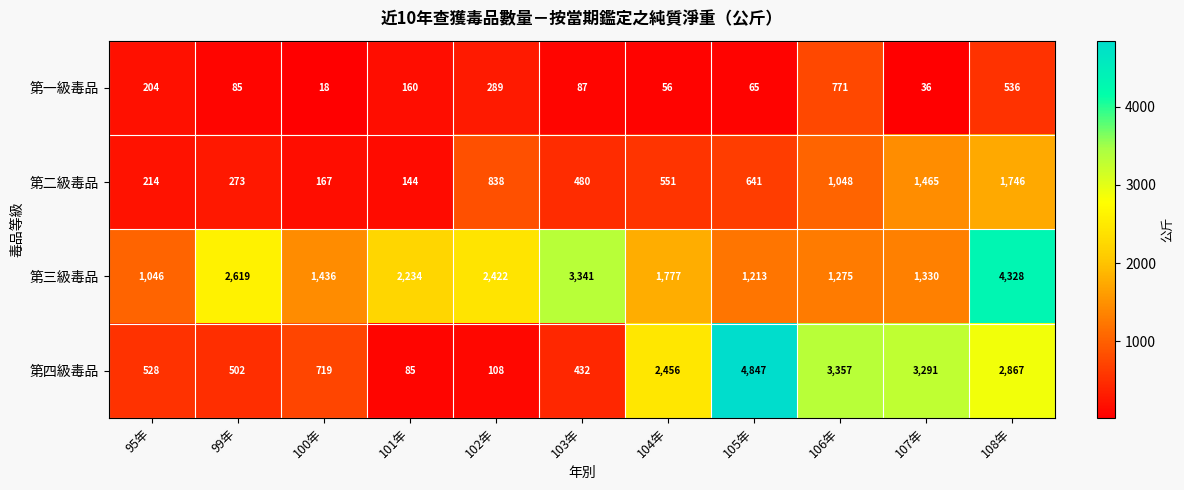

What is the greatest value displayed?

4847